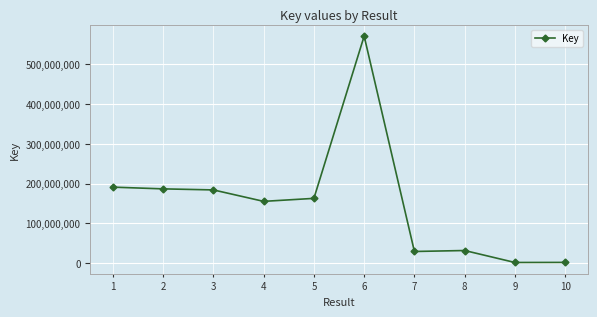

What is the maximum value shown in the chart?

571121073